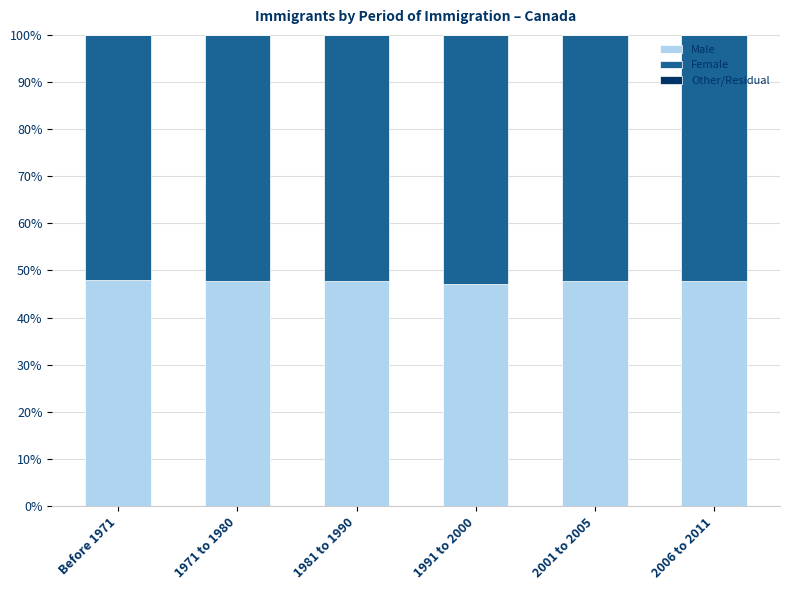

List the labels in order of Male value, largest first.

Before 1971, 1981 to 1990, 1971 to 1980, 2001 to 2005, 2006 to 2011, 1991 to 2000